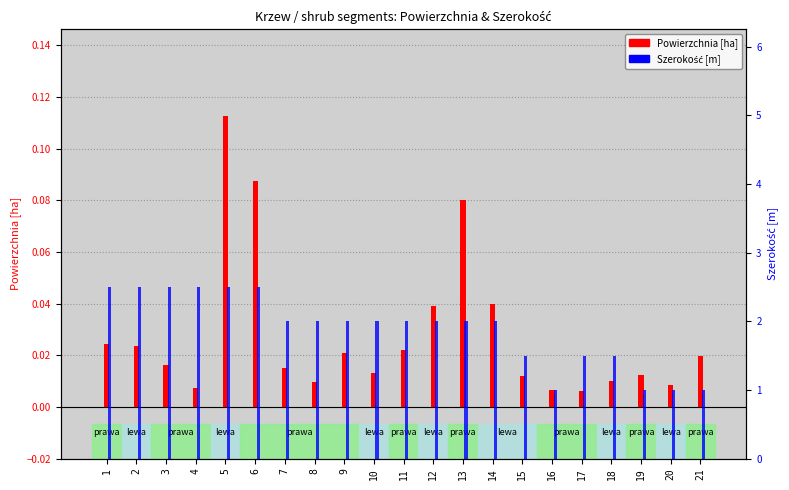

Does the chart contain any negative values?

No